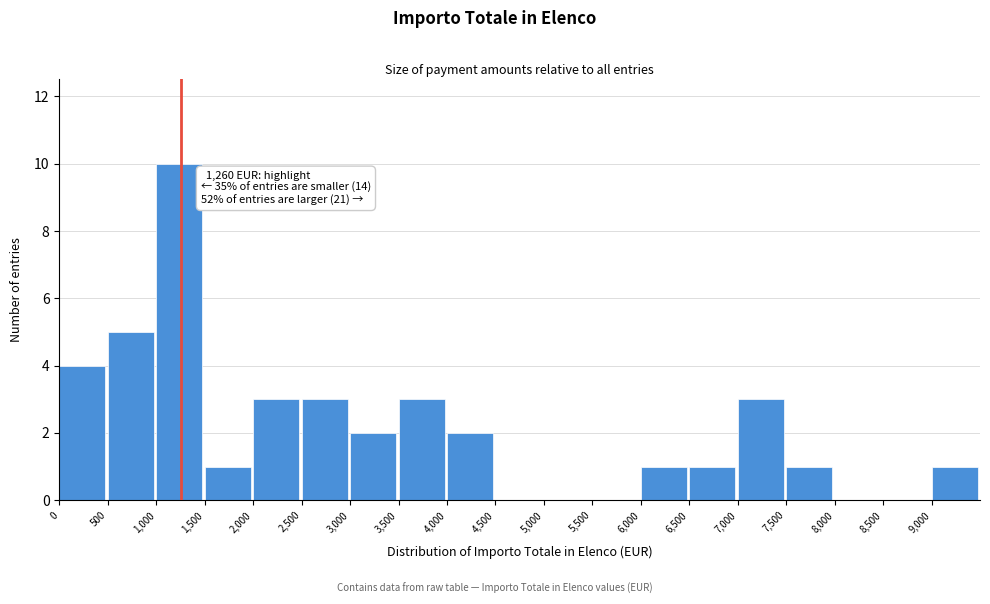

Over which range of the x-axis is the bar tallest?

1000 to 1500